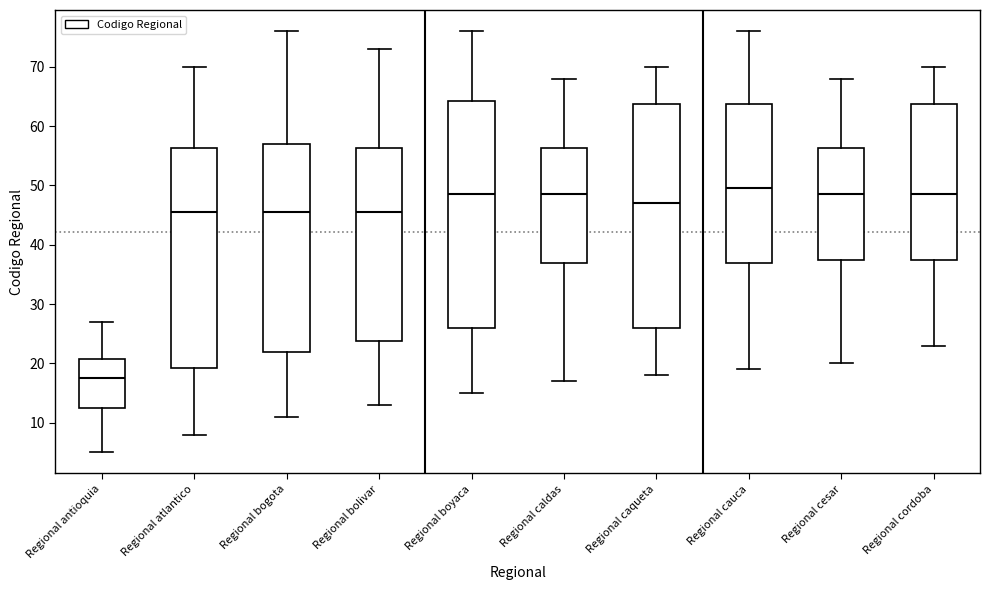

Where does the median line of the box for Regional bolivar sit on the y-axis? The values are not printed on the chart, so give them approximately, as read against the axis.

46